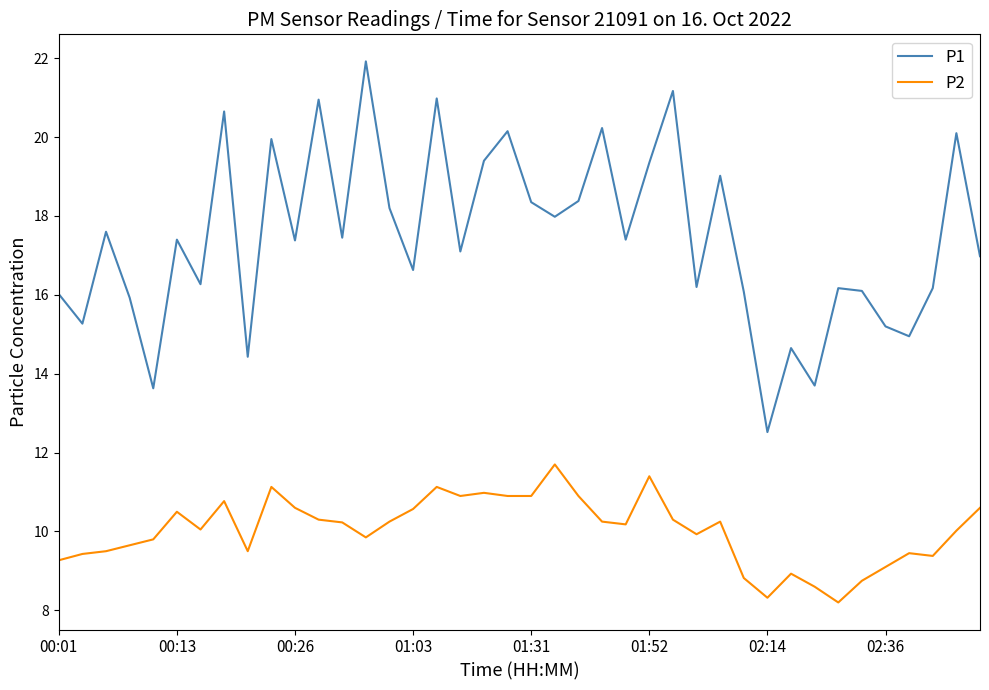

What is the difference between the maximum and minimum values in the P2 series?

3.5